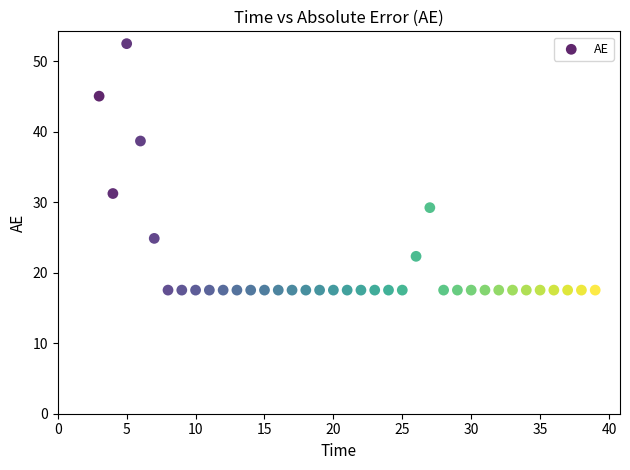

What is the range of Y values (max minus min)?

35.0